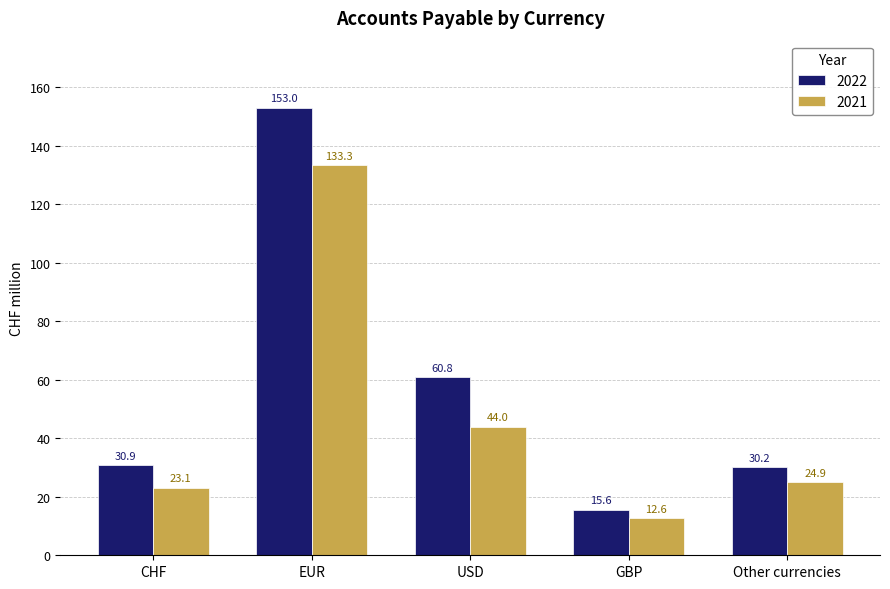

Count the number of categories in the chart.

5